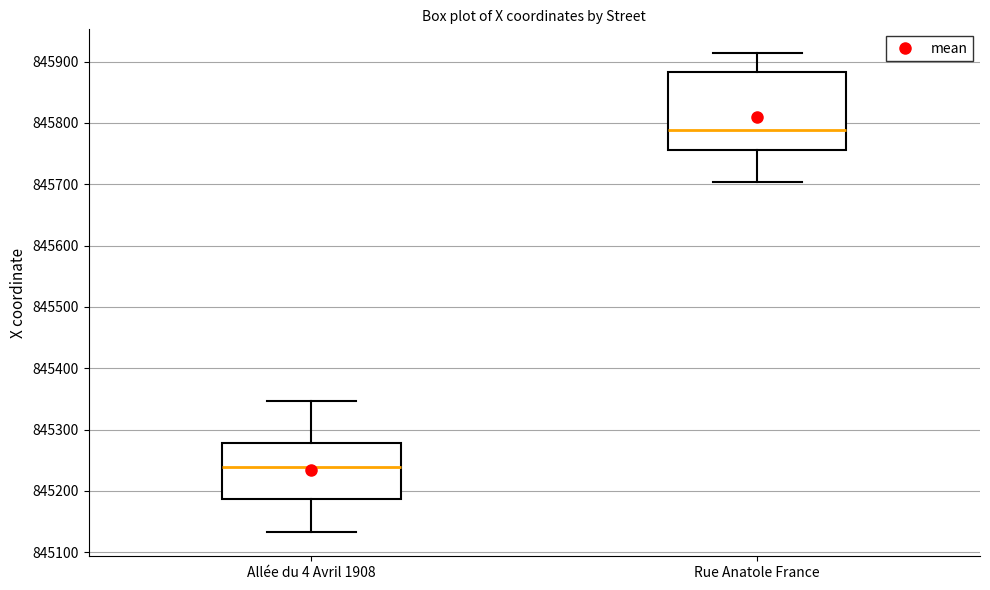

Where is the upper edge of the box for Allée du 4 Avril 1908 on the y-axis? The values are not printed on the chart, so give them approximately, as read against the axis.

845280